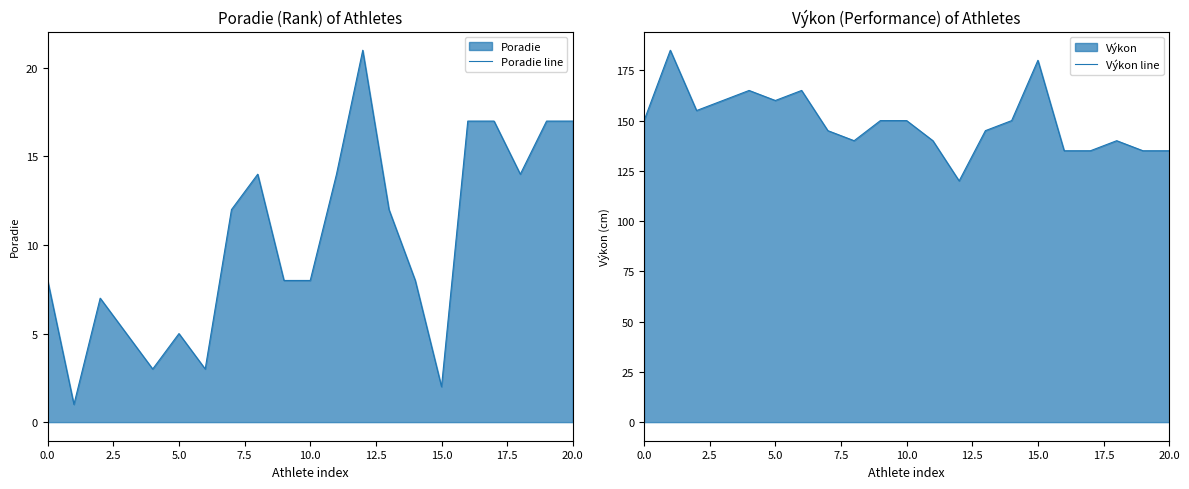

Is it true that Poradie line equals 5 at 5.0?

True